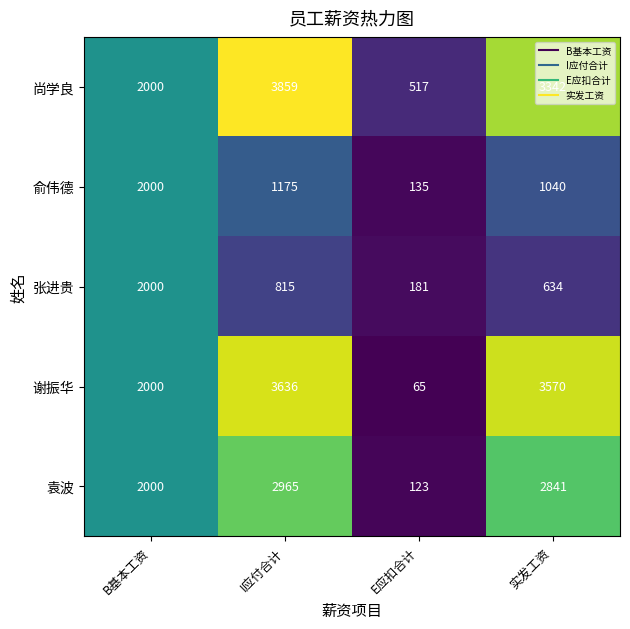

What is the sum of all 尚学良 values?

9718